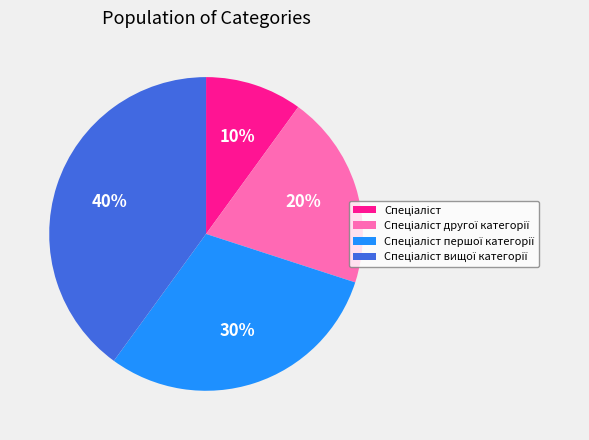

Is there any slice that represents more than half of the pie?

No